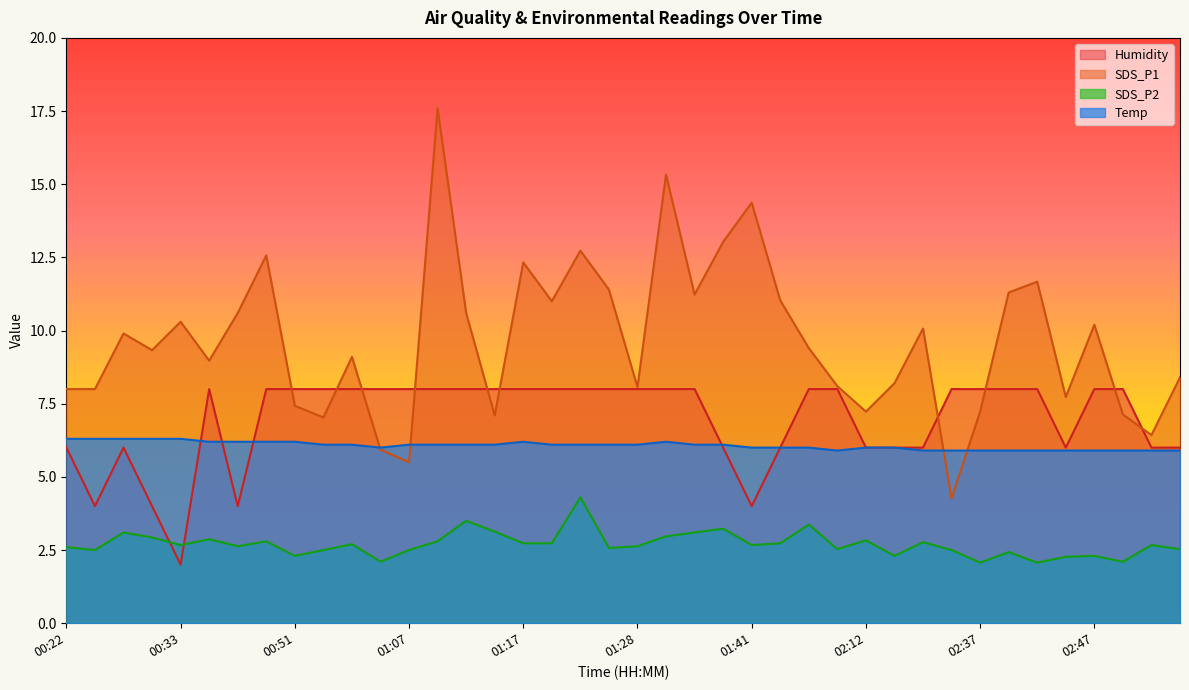

At which label is Temp closest to 6?

01:04